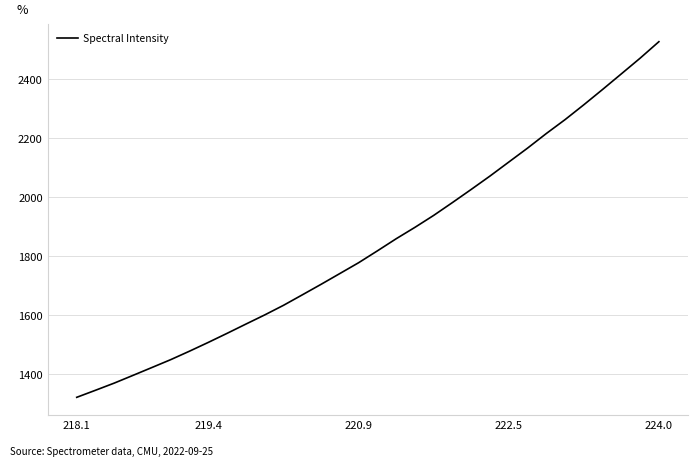

What is the smallest value displayed?

1322.2